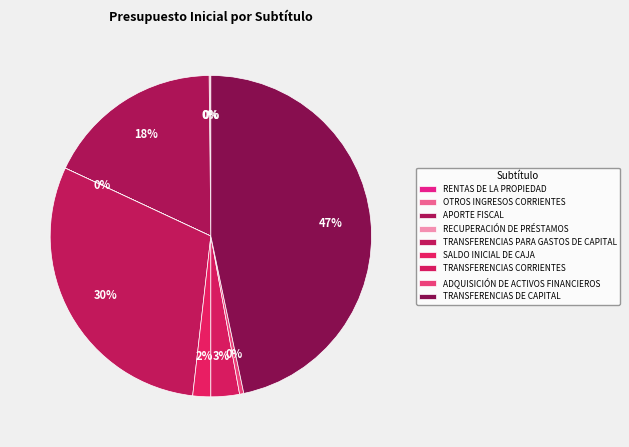

What is the largest slice in the pie chart?

TRANSFERENCIAS DE CAPITAL